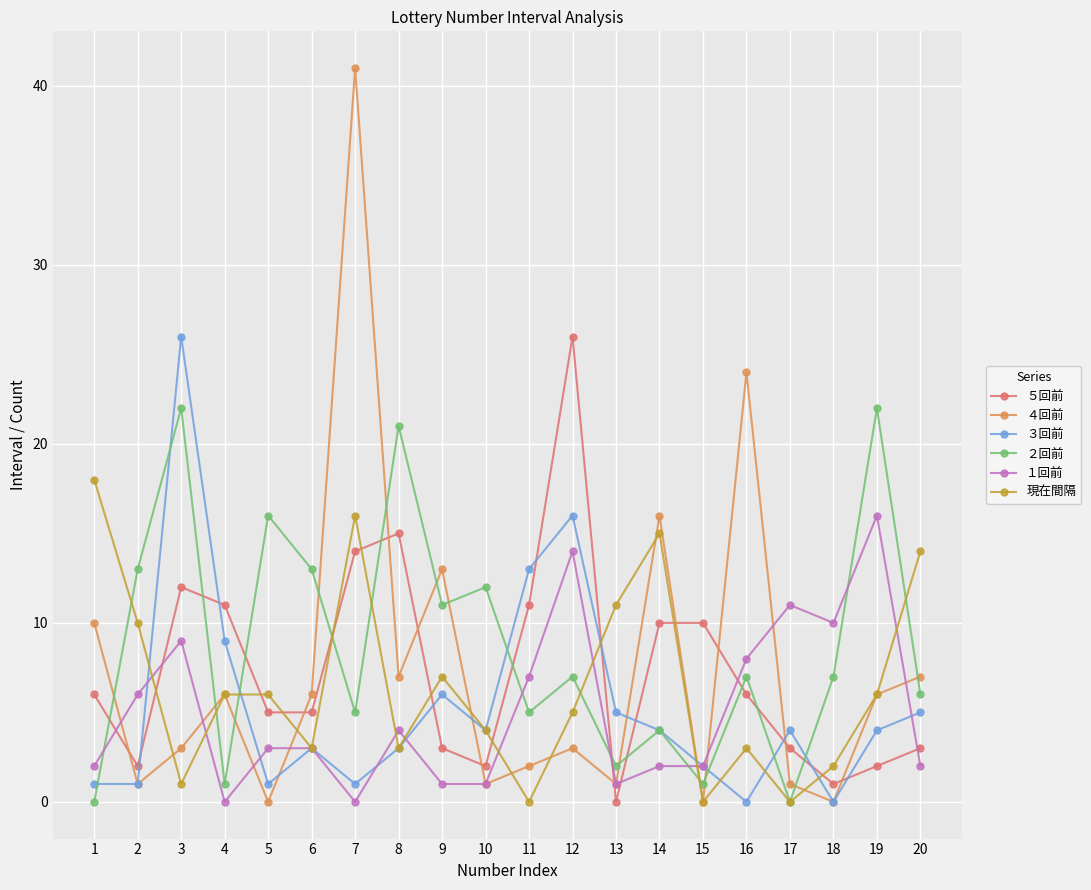

At how many categories does at least one series exceed 5?

20